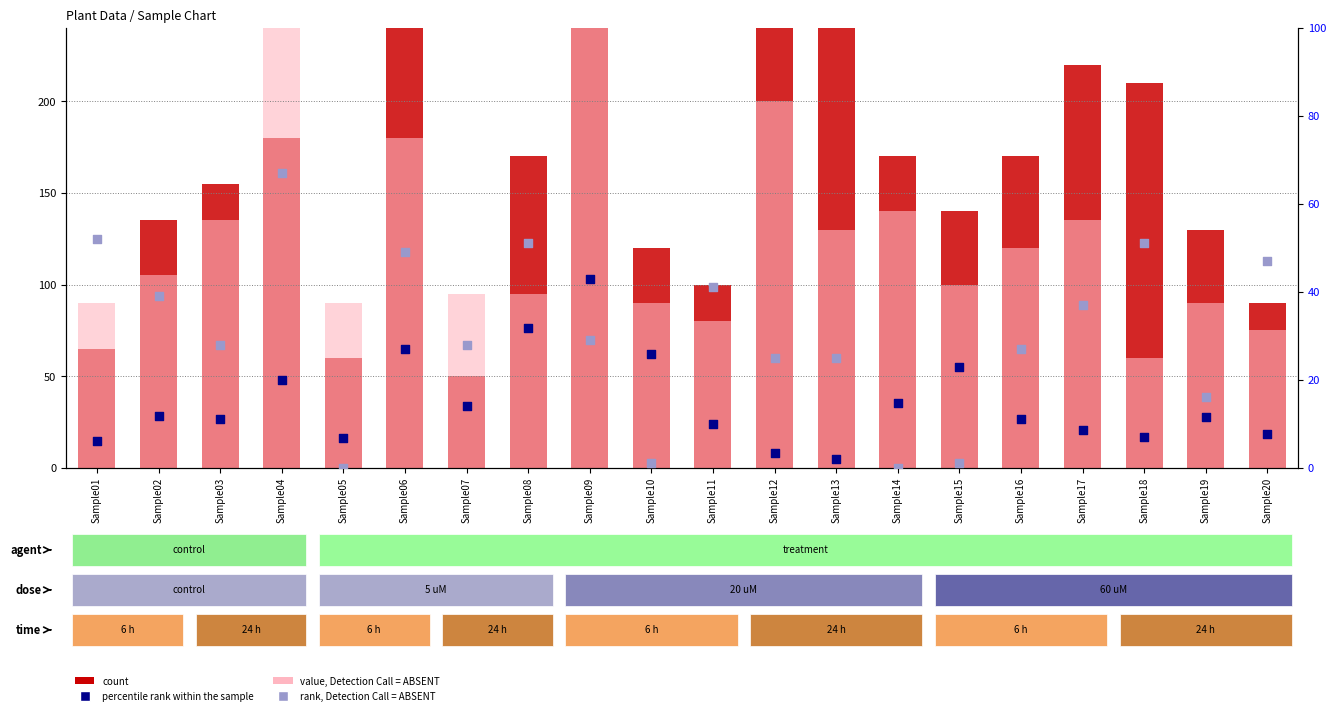

Which series has the widest spread of Y values?

count